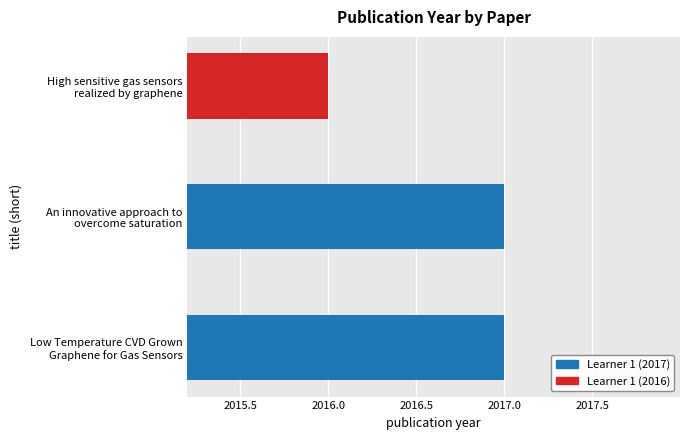

Reading bottom to top, list all the values displayed in this chart.

2017	2017	2016